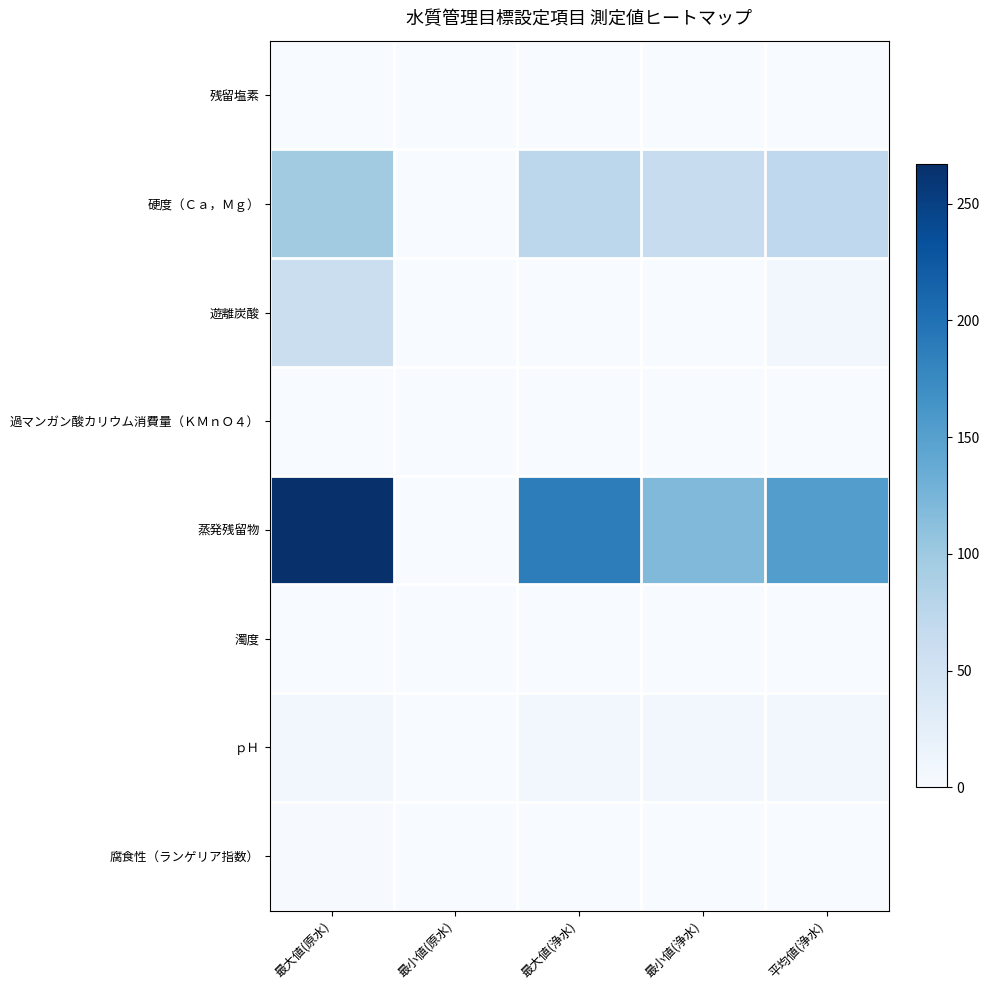

At which category does the chart reach its peak across all series?

最大値(原水)